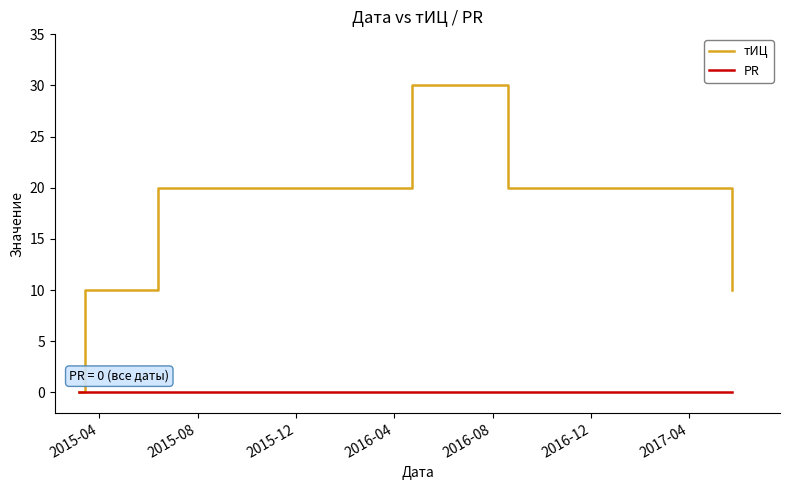

At how many categories does at least one series exceed 2?

7